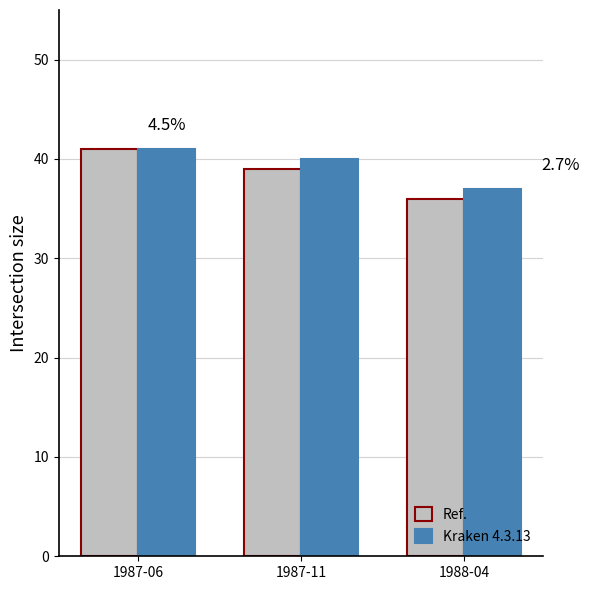

Which series has the largest range (max minus min)?

Ref.